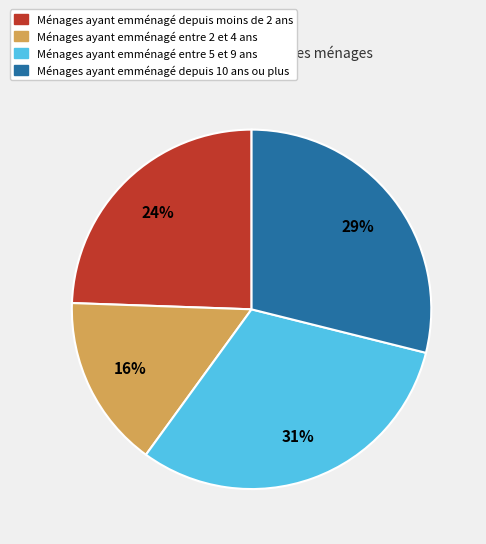

Is it true that Ménages ayant emménagé entre 2 et 4 ans is 10% of the pie?

False